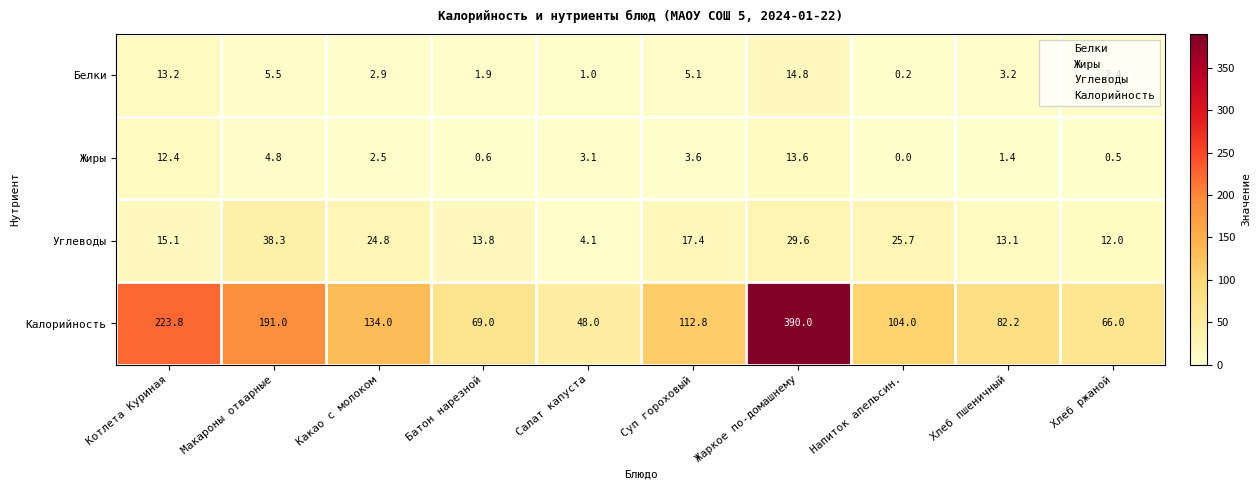

Where is Углеводы nearest to the value 21?

Суп гороховый